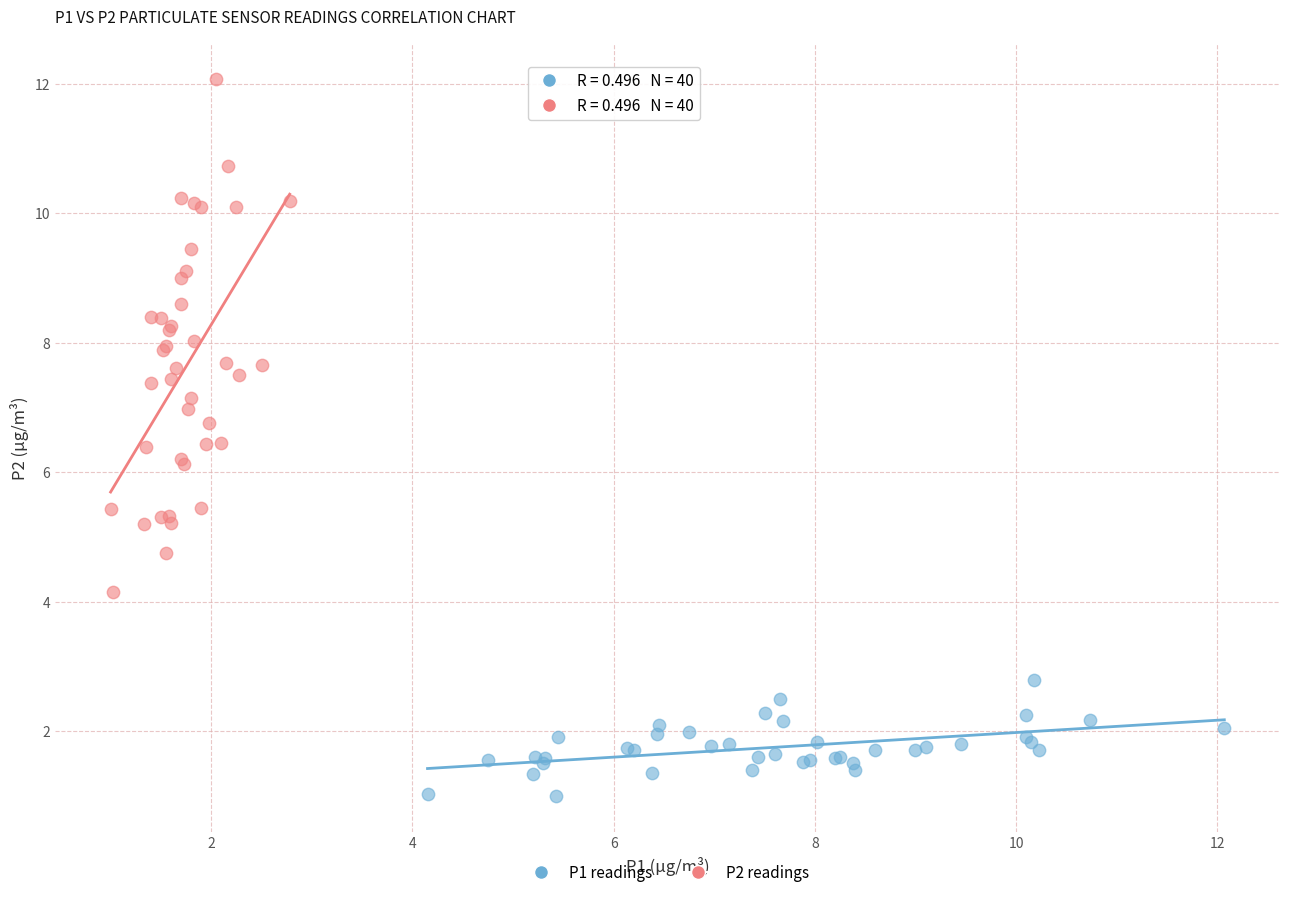

Which series reaches the minimum Y coordinate?

P1 readings